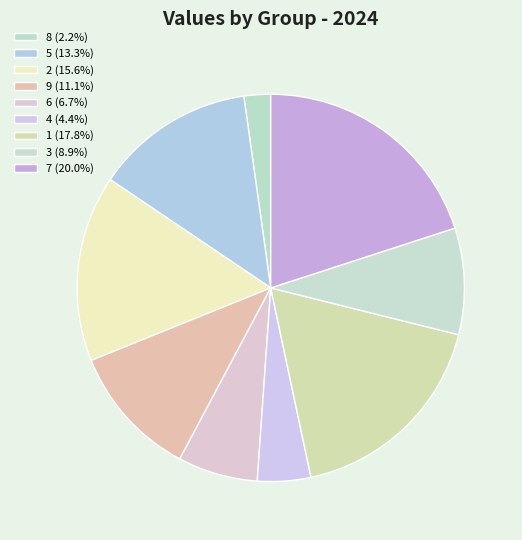

What percentage is the 8 slice, to the nearest percent?

2%